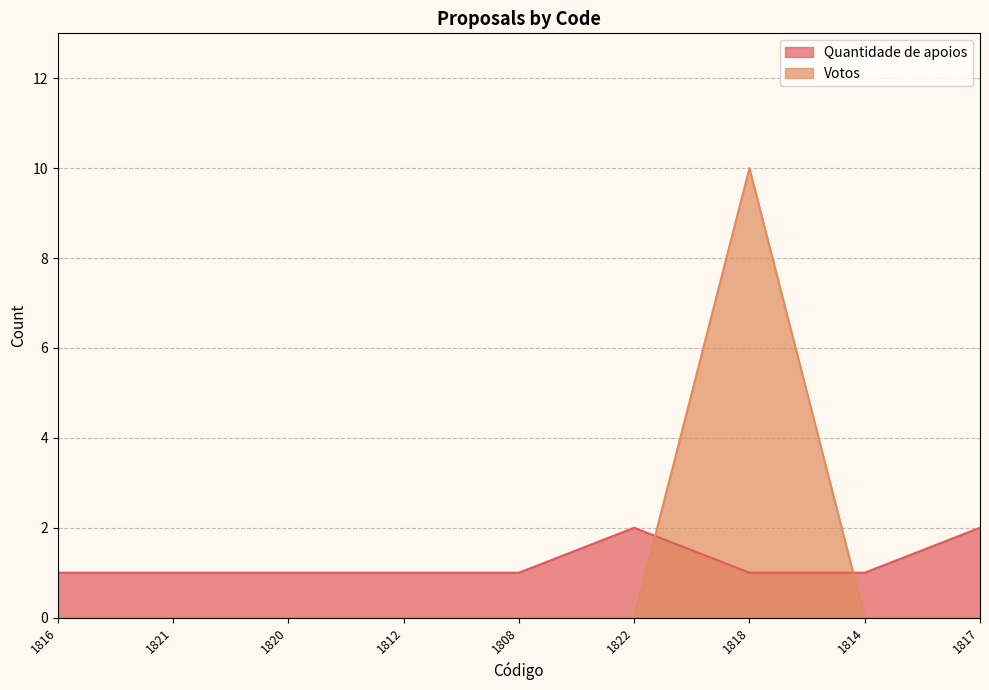

What is the total value across all series at 1812?

1